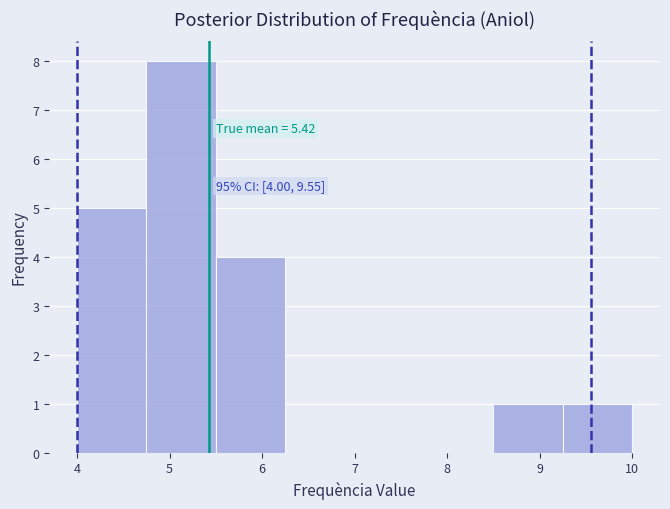

Over which range of the x-axis is the bar tallest?

4.75 to 5.50